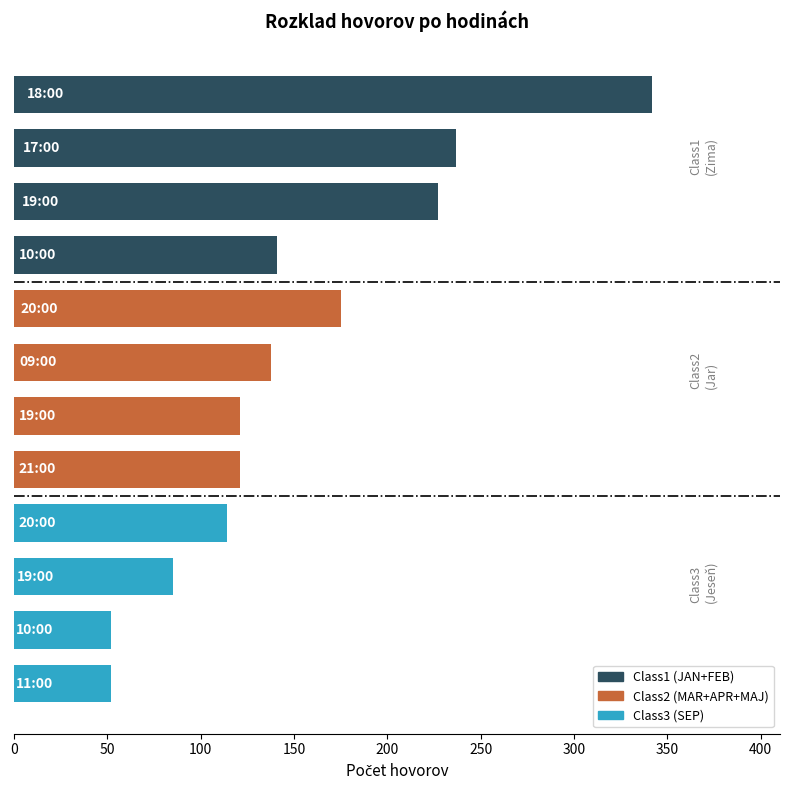

What is the smallest value displayed?

52